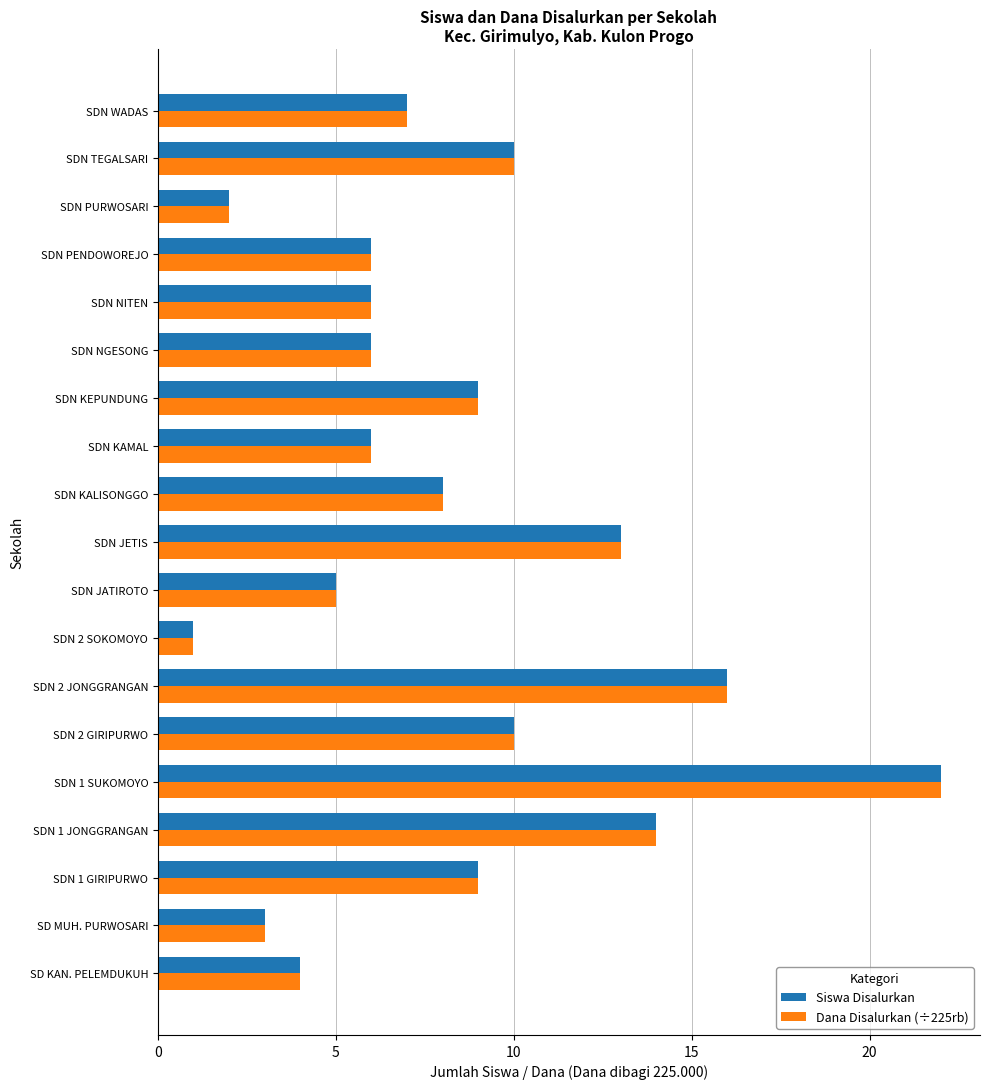

What is the highest value of the Dana Disalurkan (÷225rb) series?

22